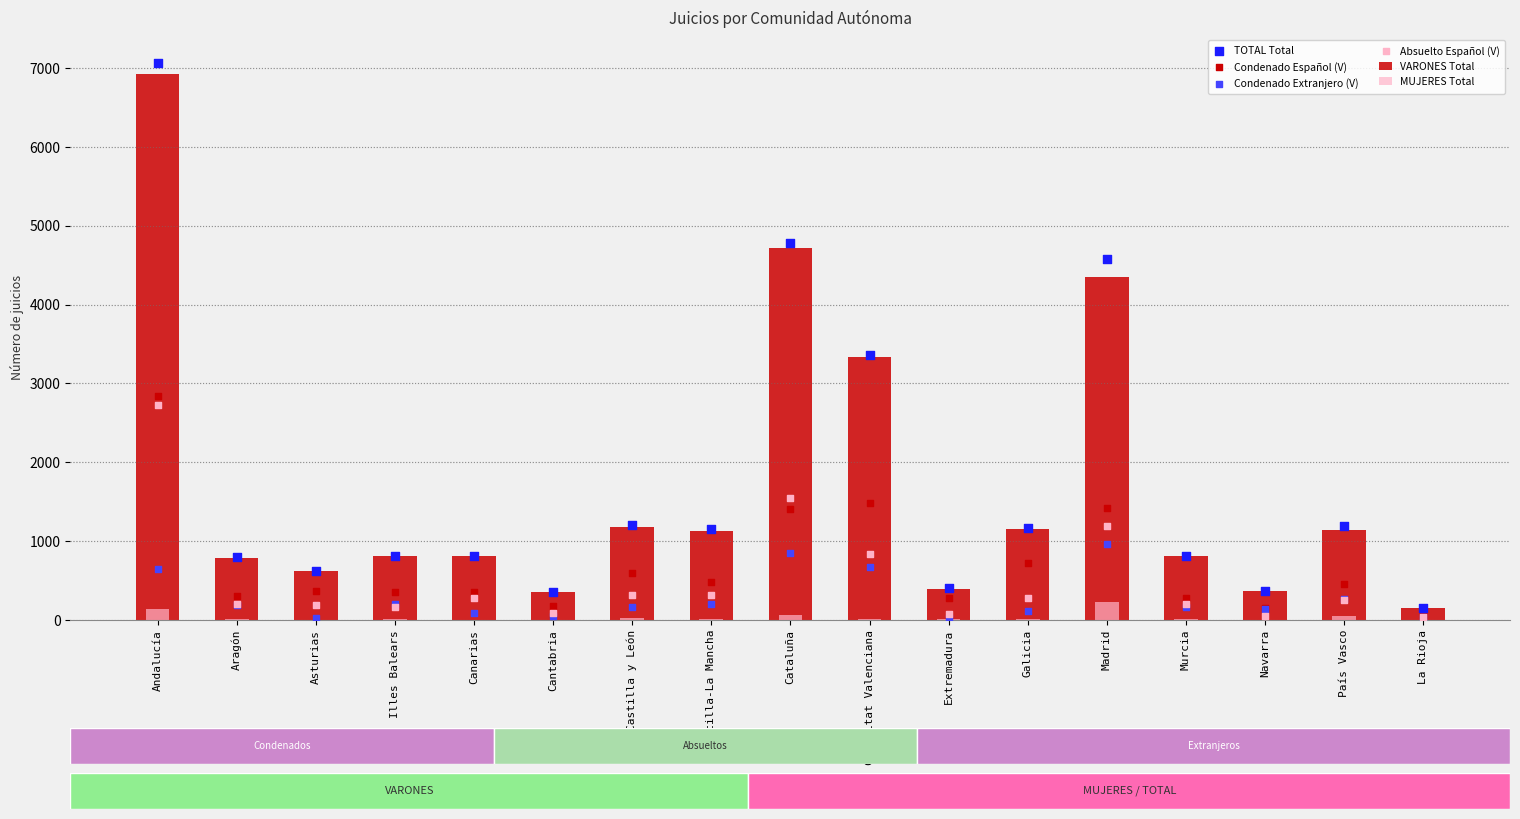

What are all the series names shown in the legend?

VARONES Total, MUJERES Total, TOTAL Total, Condenado Español (V), Condenado Extranjero (V), Absuelto Español (V)